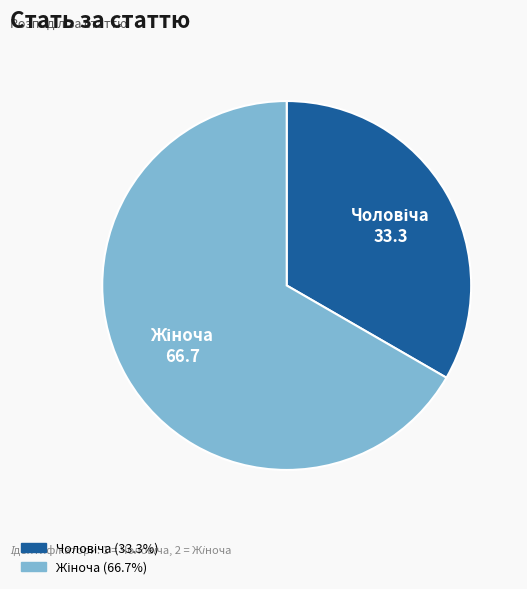

Is there any slice that represents more than half of the pie?

Yes